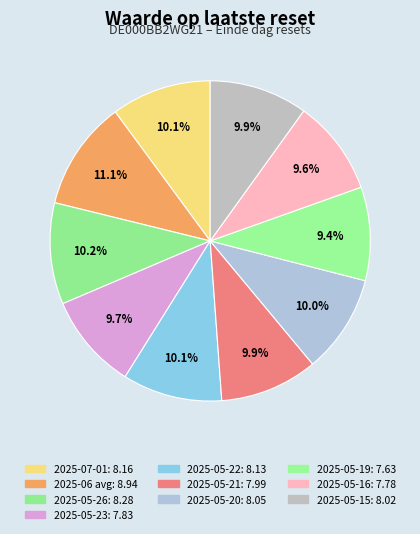

Is the sum of 2025-05-23 and 2025-05-22 greater than half?

No